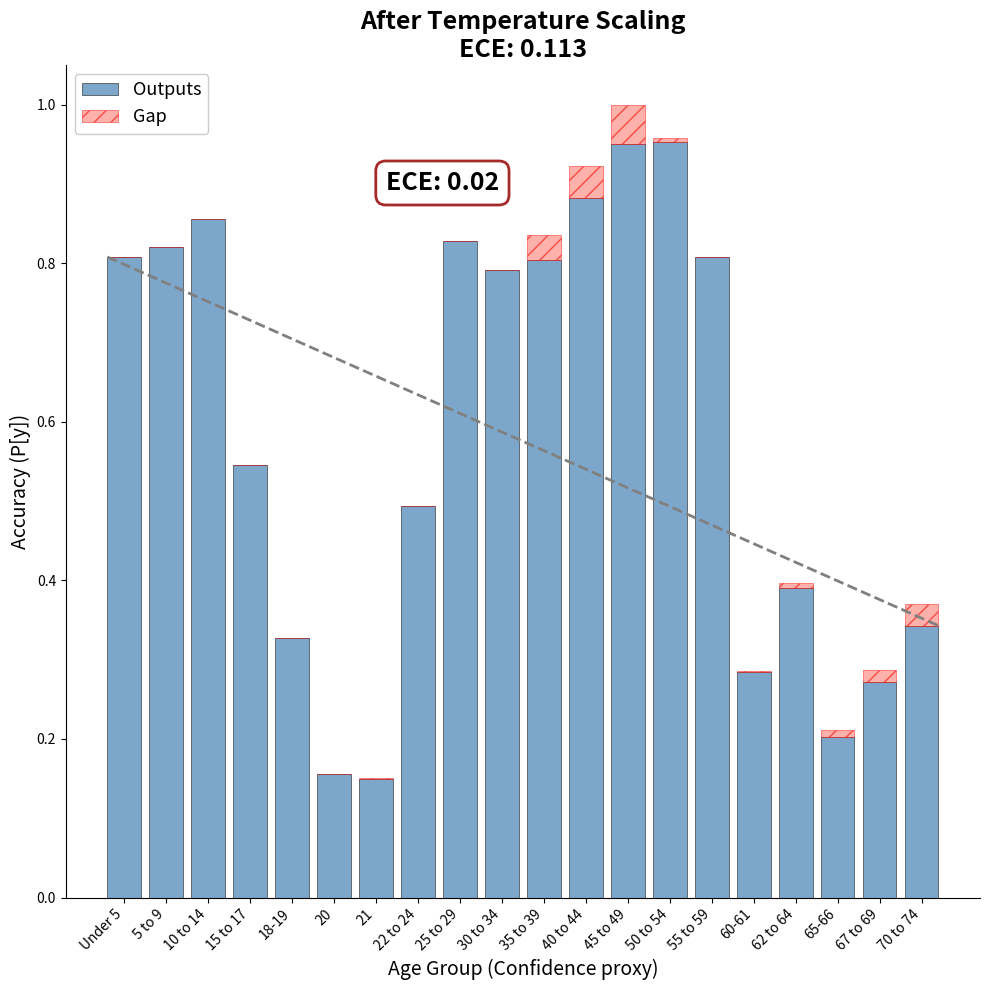

At which category is the sum across all series the highest?

45 to 49